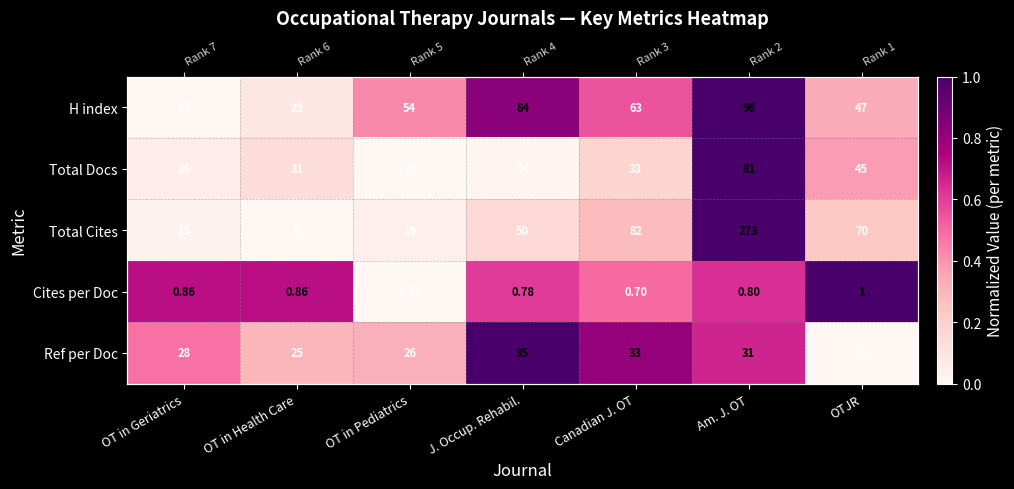

What is the total value across all series at J. Occup. Rehabil.?

2.6